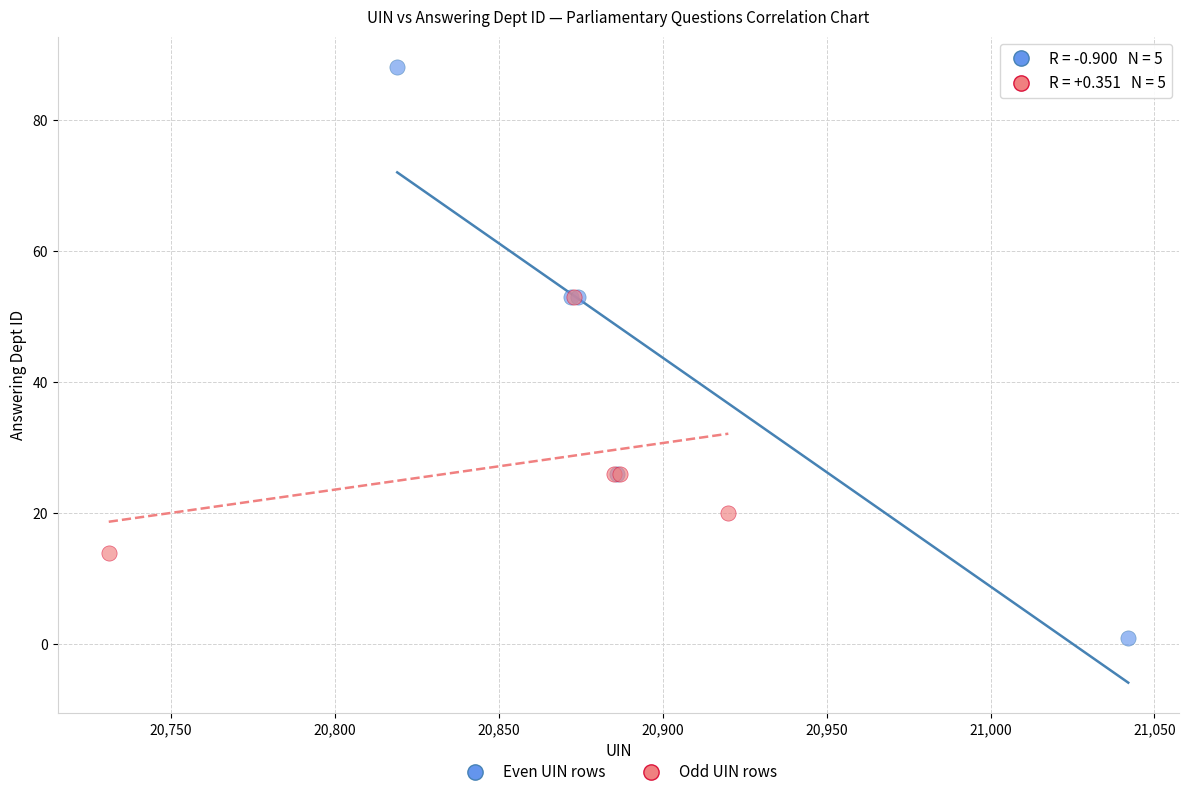

What are all the series names shown in the legend?

Even UIN rows, Odd UIN rows